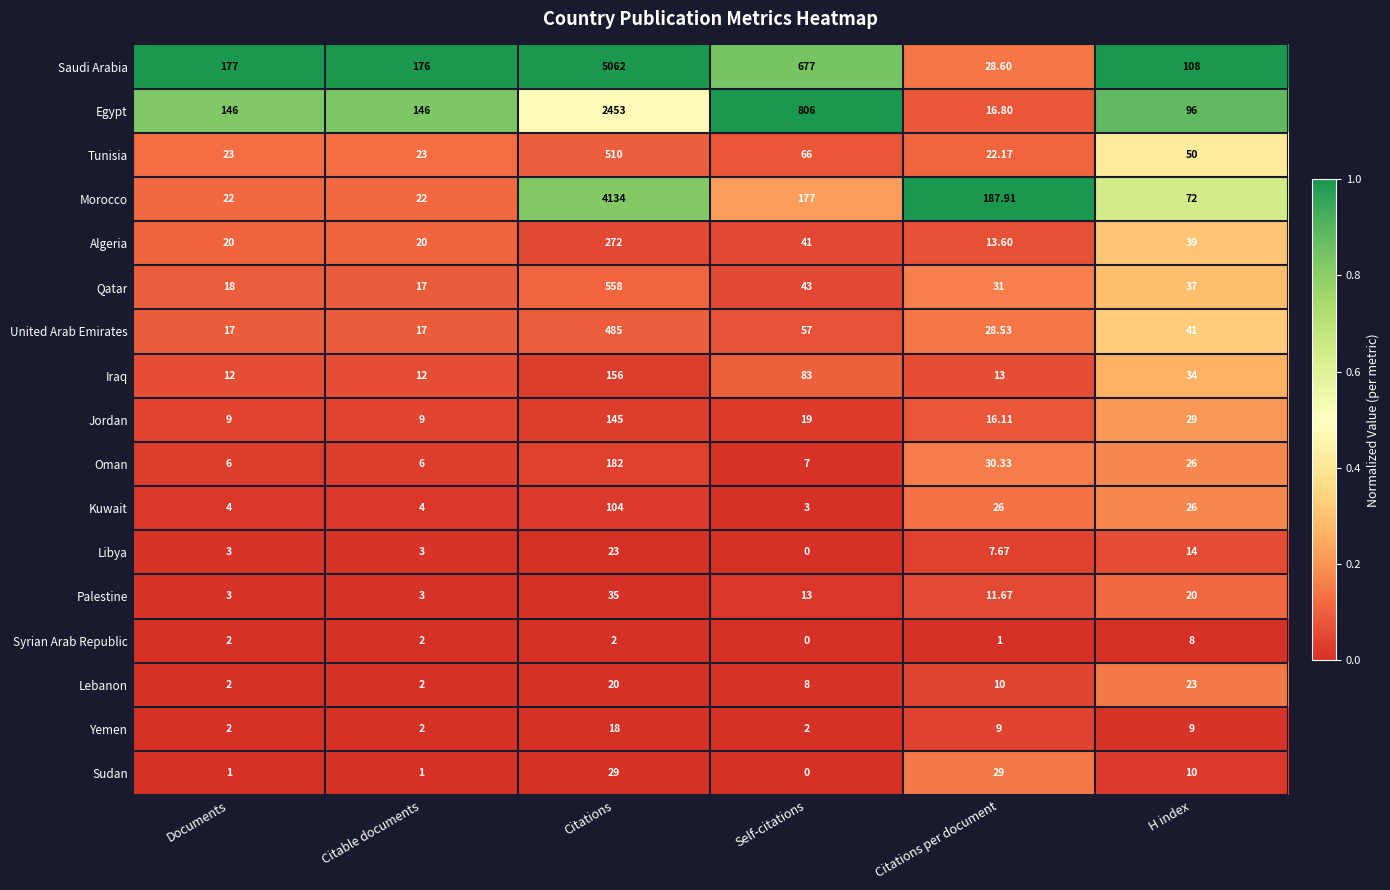

Which category has the lowest value in the Qatar series?

Citable documents